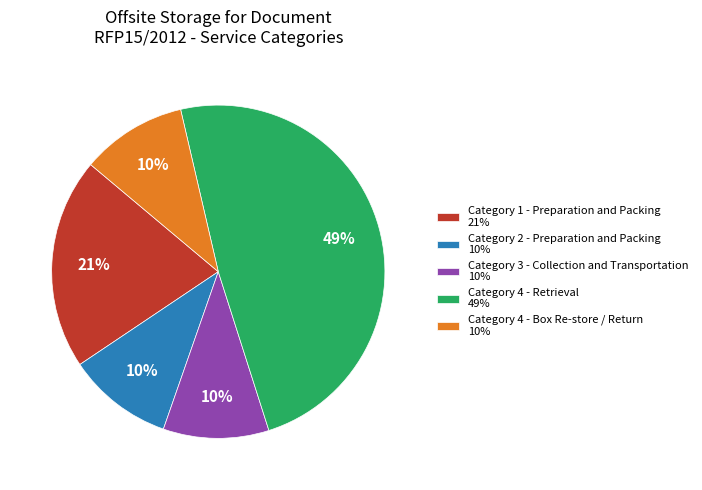

The Category 2 - Preparation and Packing slice represents 10% of the pie. True or false?

True